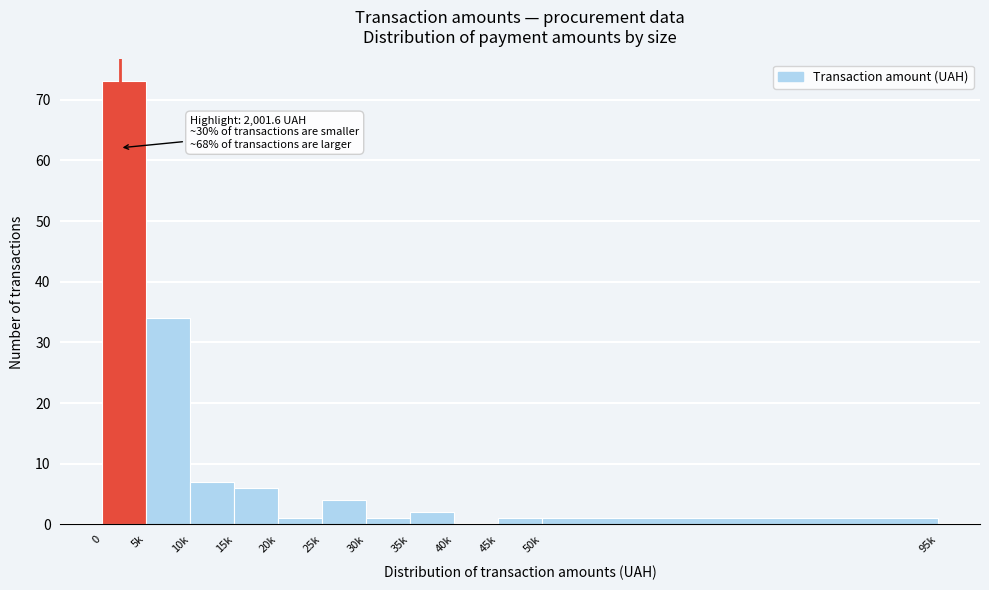

Reading left to right, what are all the values shown in this chart?

0=73	5k=34	10k=7	15k=6	20k=1	25k=4	30k=1	35k=2	40k=0	45k=1	50k=1